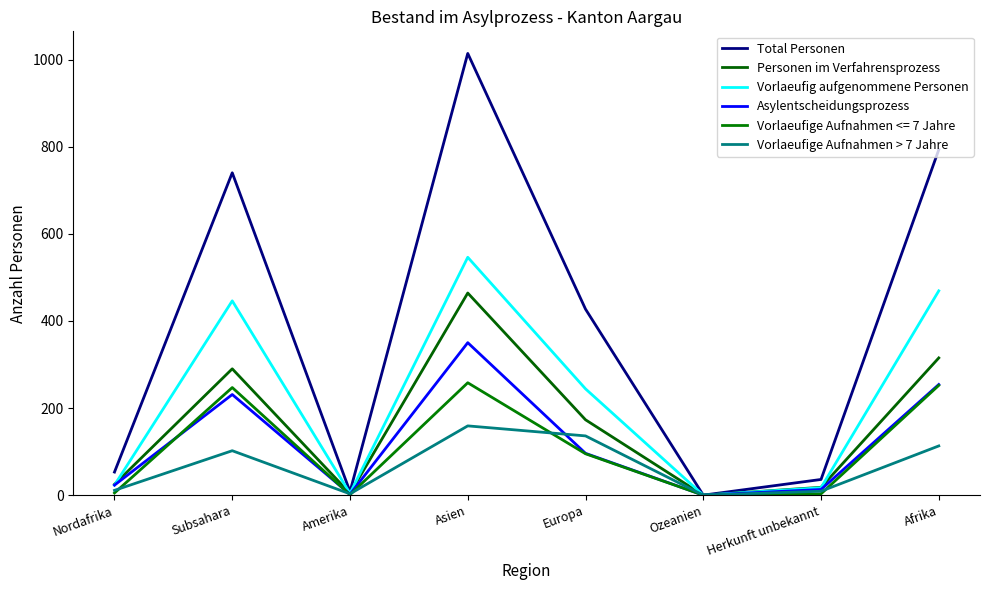

What is the difference between the maximum and minimum values in the Vorlaeufige Aufnahmen > 7 Jahre series?

159